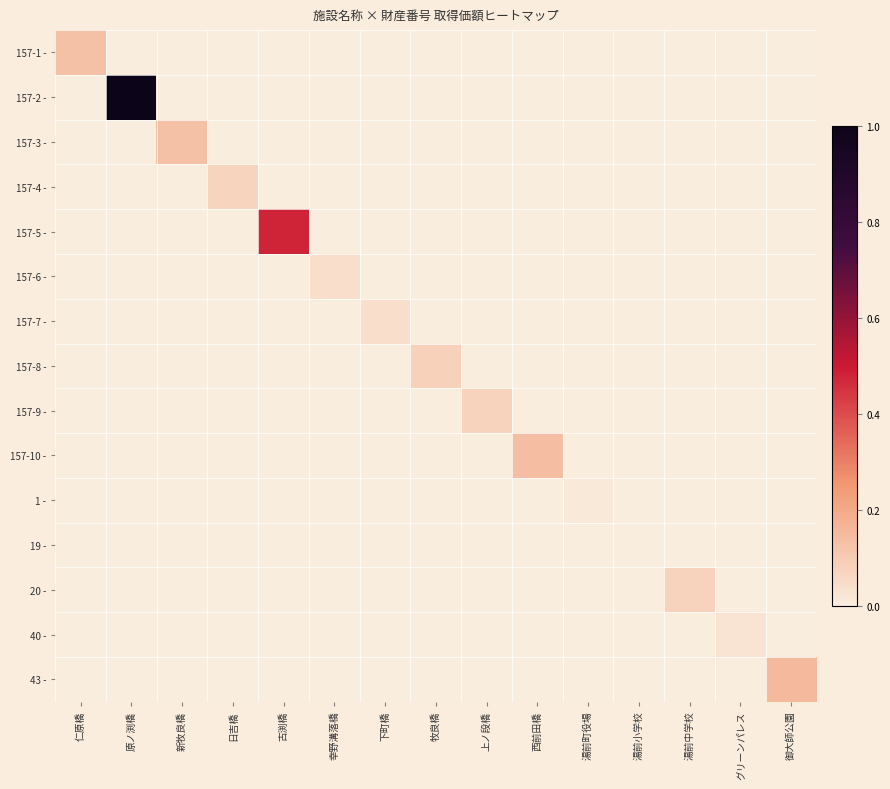

What is the total value across all series at 西前田橋?

0.1